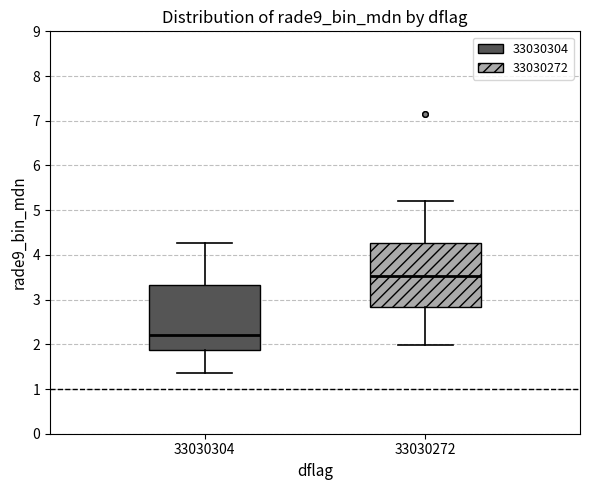

Which box has the lowest median line?

33030304